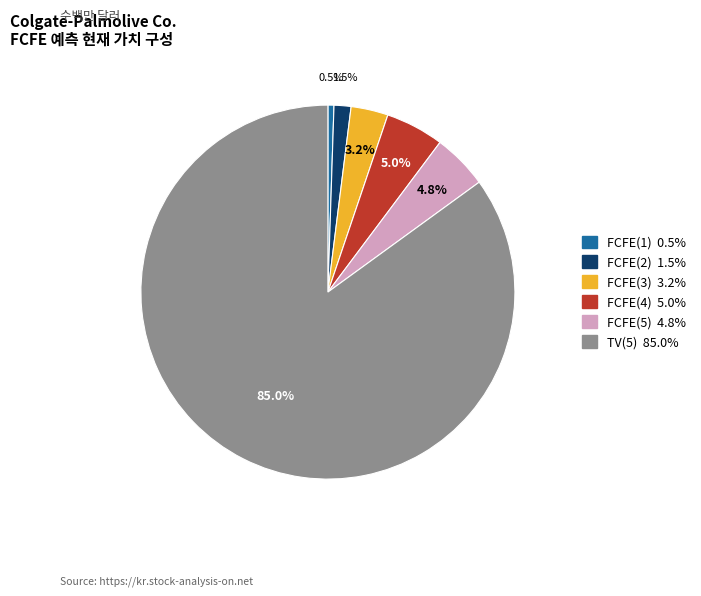

What percentage is the FCFE(4) slice, to the nearest percent?

5%